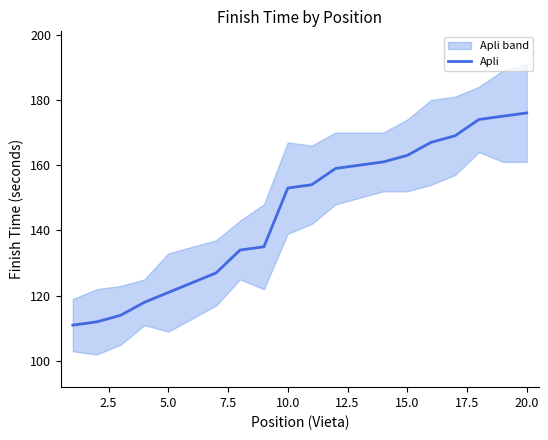

What is the lowest value of the Apli series?

111